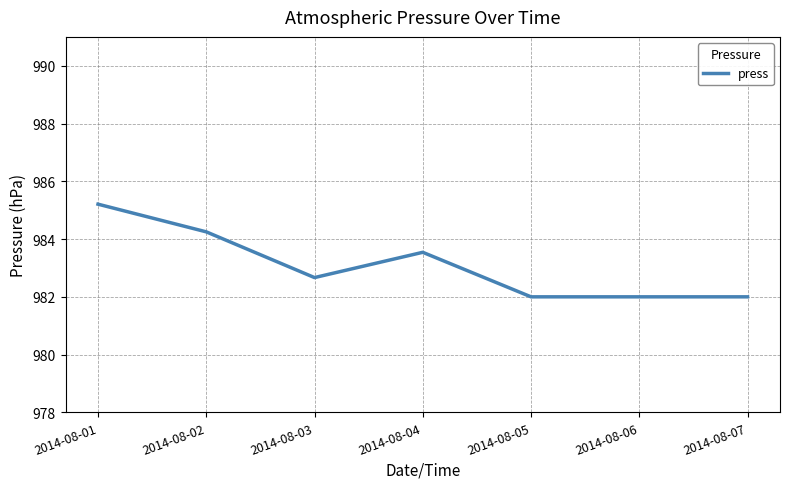

What is the difference between the values at 2014-08-04 and 2014-08-07?

1.5